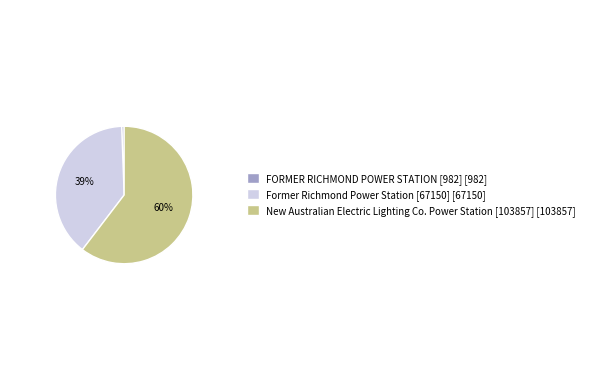

Which has a higher value, Former Richmond Power Station [67150] [67150] or New Australian Electric Lighting Co. Power Station [103857] [103857]?

New Australian Electric Lighting Co. Power Station [103857] [103857]